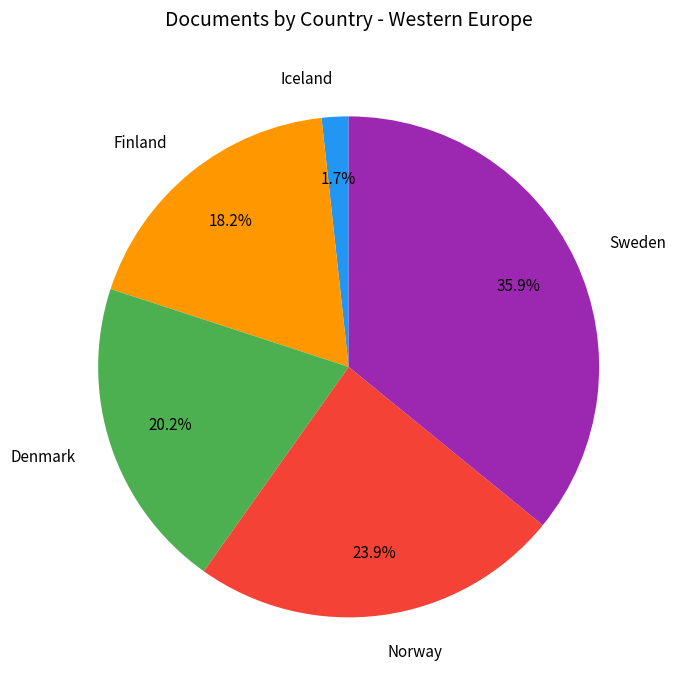

Is Denmark the majority of the pie?

No